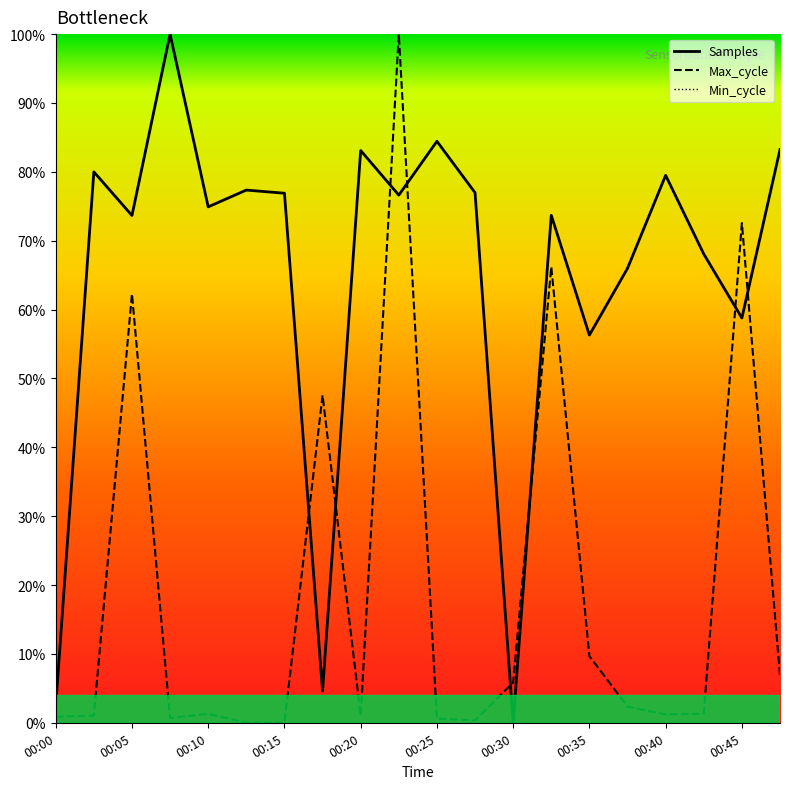

Reading left to right, list all the values displayed in this chart.

Samples: 0.0	0.8	0.7	1.0	0.7	0.8	0.8	0.0	0.8	0.8	0.8	0.8	0.0	0.7	0.6	0.7	0.8	0.7	0.6	0.8
Max_cycle: 0.0	0.0	0.6	0.0	0.0	0.0	0.0	0.5	0.0	1.0	0.0	0.0	0.1	0.7	0.1	0.0	0.0	0.0	0.7	0.1